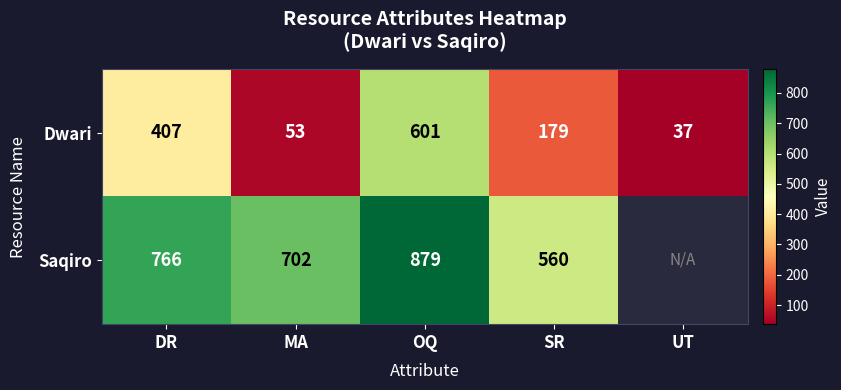

What value does the Dwari series have at UT?

37